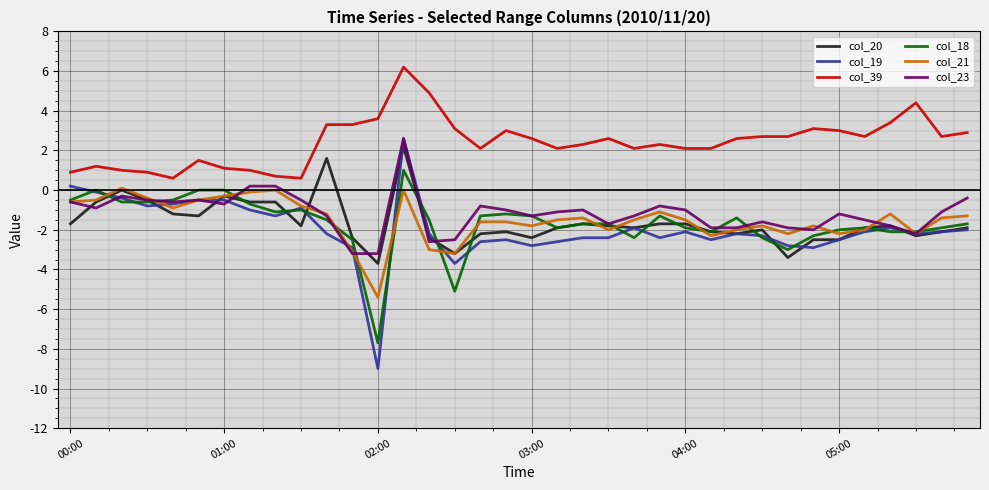

Which series has the largest total across all categories?

col_39